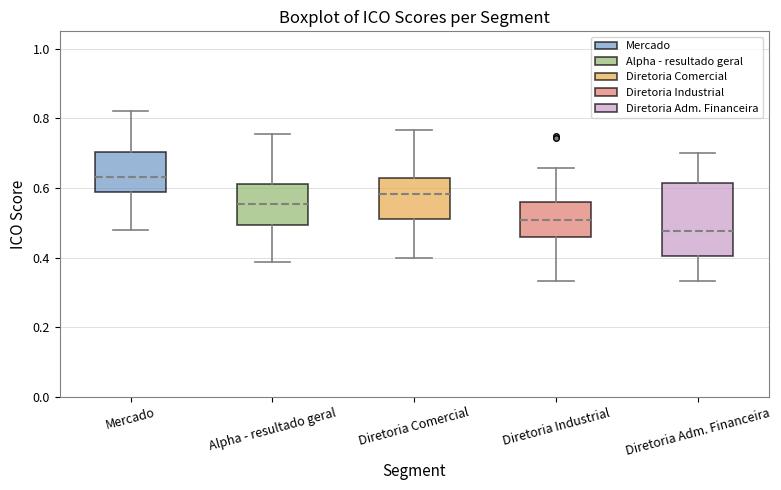

Where is the lower edge of the box for Diretoria Comercial on the y-axis? The values are not printed on the chart, so give them approximately, as read against the axis.

0.52